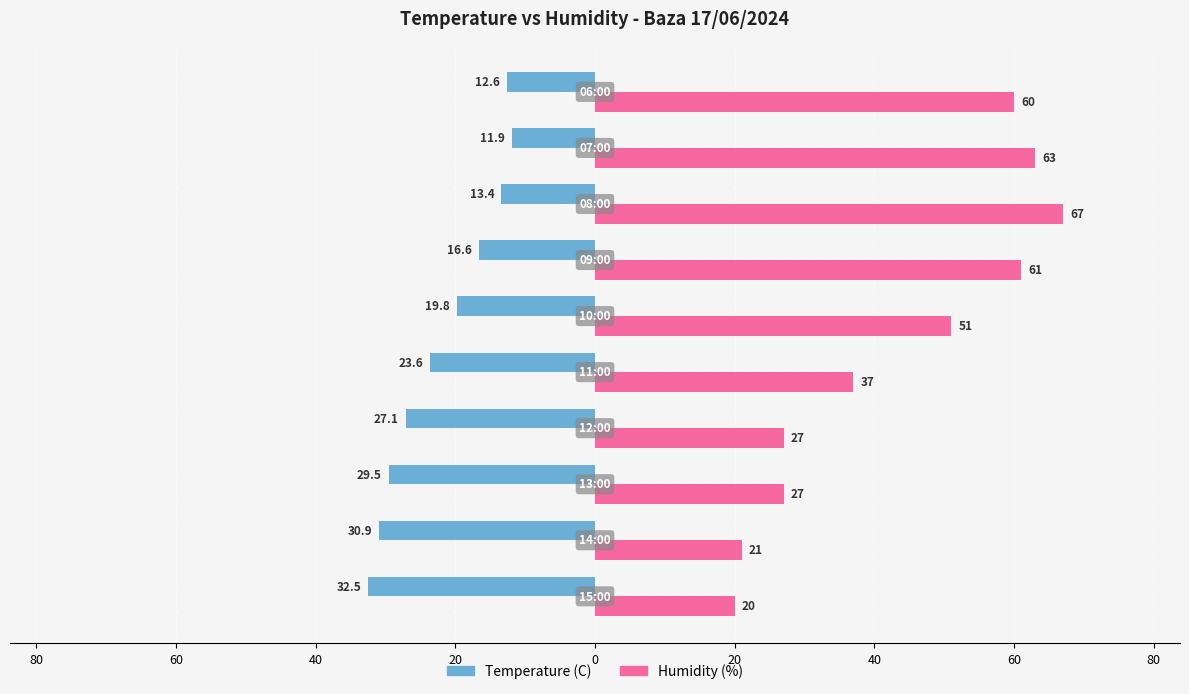

What are all the series names shown in the legend?

Temperature (C), Humidity (%)